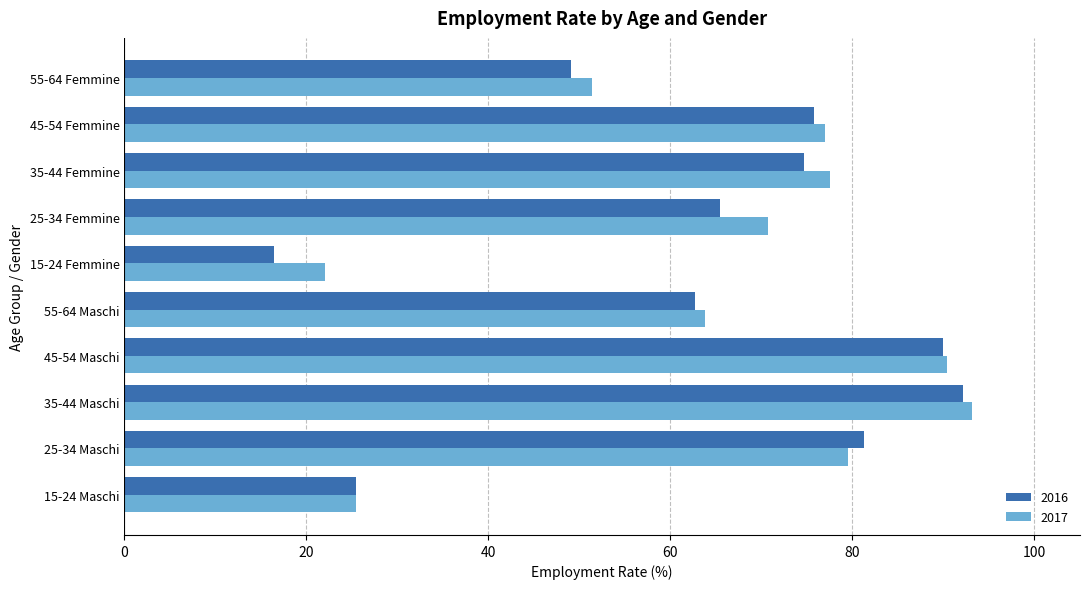

What is the highest value of the 2017 series?

93.1